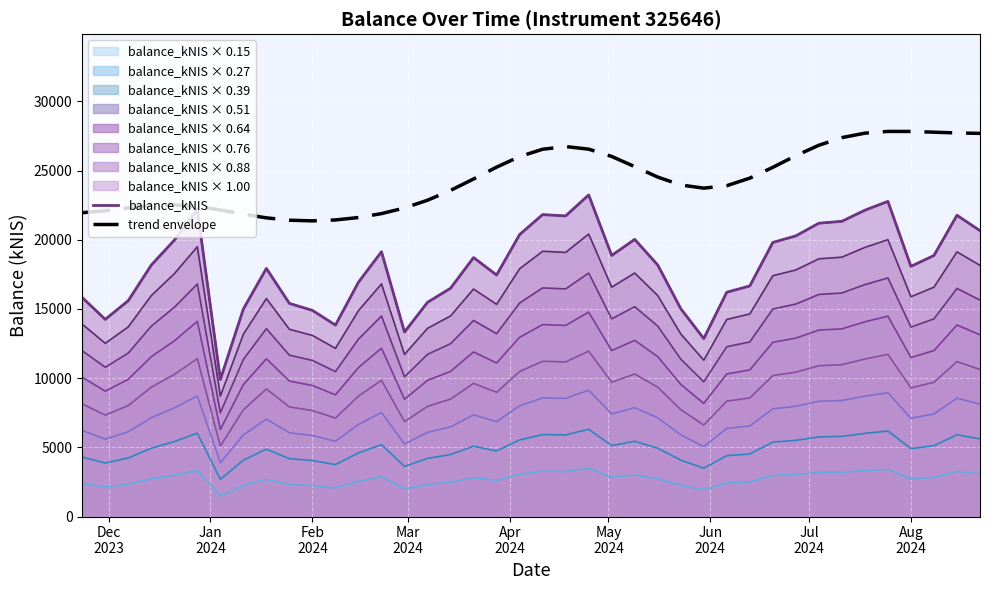

Is the value of trend envelope at 20 greater than the value of balance_kNIS at 38?

Yes